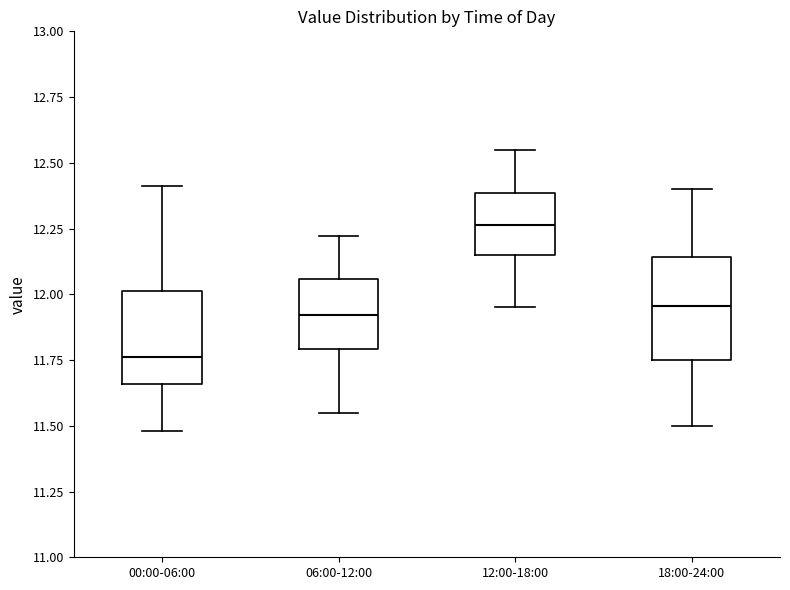

Reading left to right, read every box against the y-axis: the position of its median line, the range the box covers, and the ends of its whiskers. The values are not printed on the chart, so give them approximately, as read against the axis.

00:00-06:00: median 11.75, box 11.65 to 12.00, whiskers 11.50 to 12.40
06:00-12:00: median 11.90, box 11.80 to 12.05, whiskers 11.55 to 12.20
12:00-18:00: median 12.25, box 12.15 to 12.40, whiskers 11.95 to 12.55
18:00-24:00: median 11.95, box 11.75 to 12.15, whiskers 11.50 to 12.40